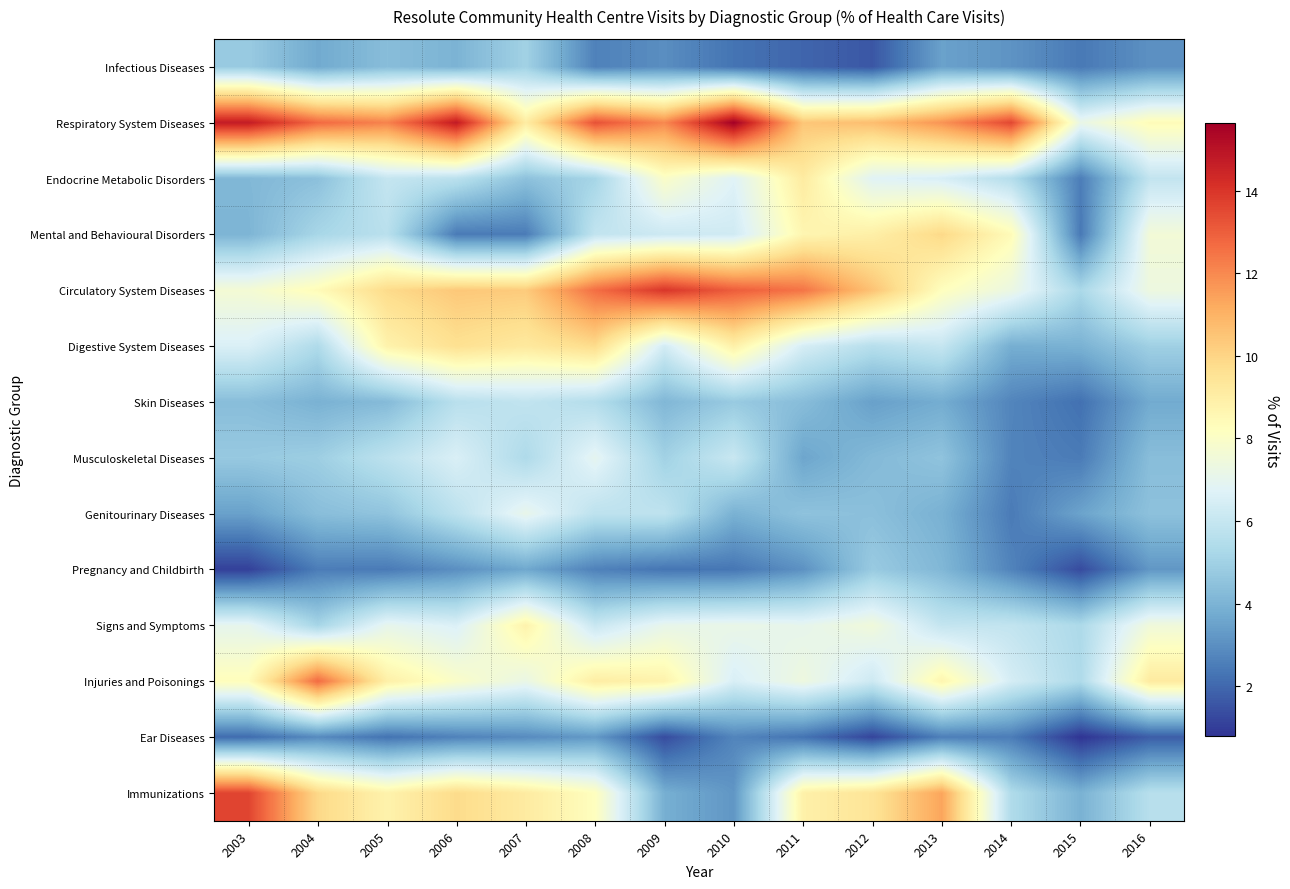

Which series has the largest total across all categories?

Respiratory System Diseases